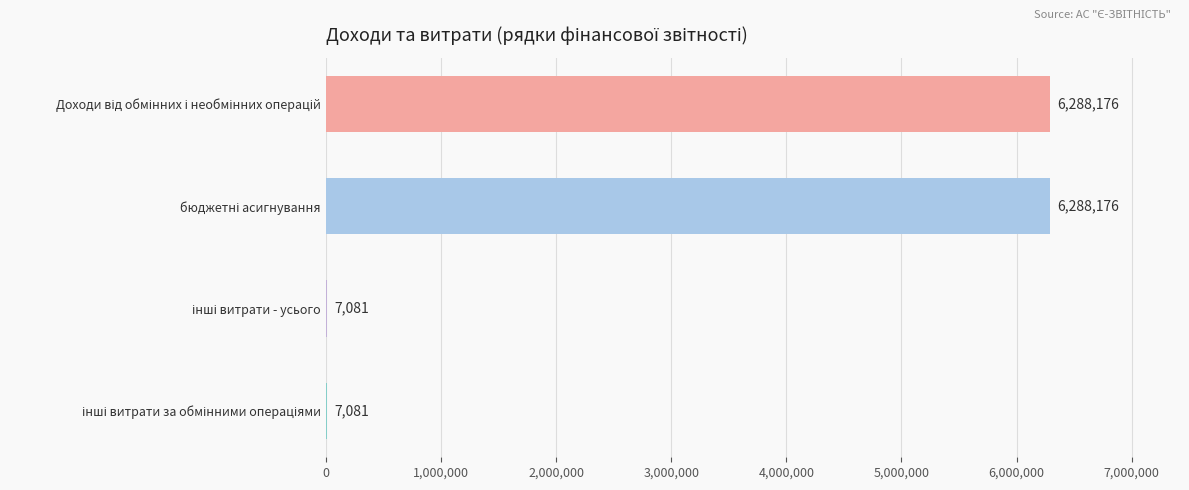

How many values are between 7081 and 6288176?

4